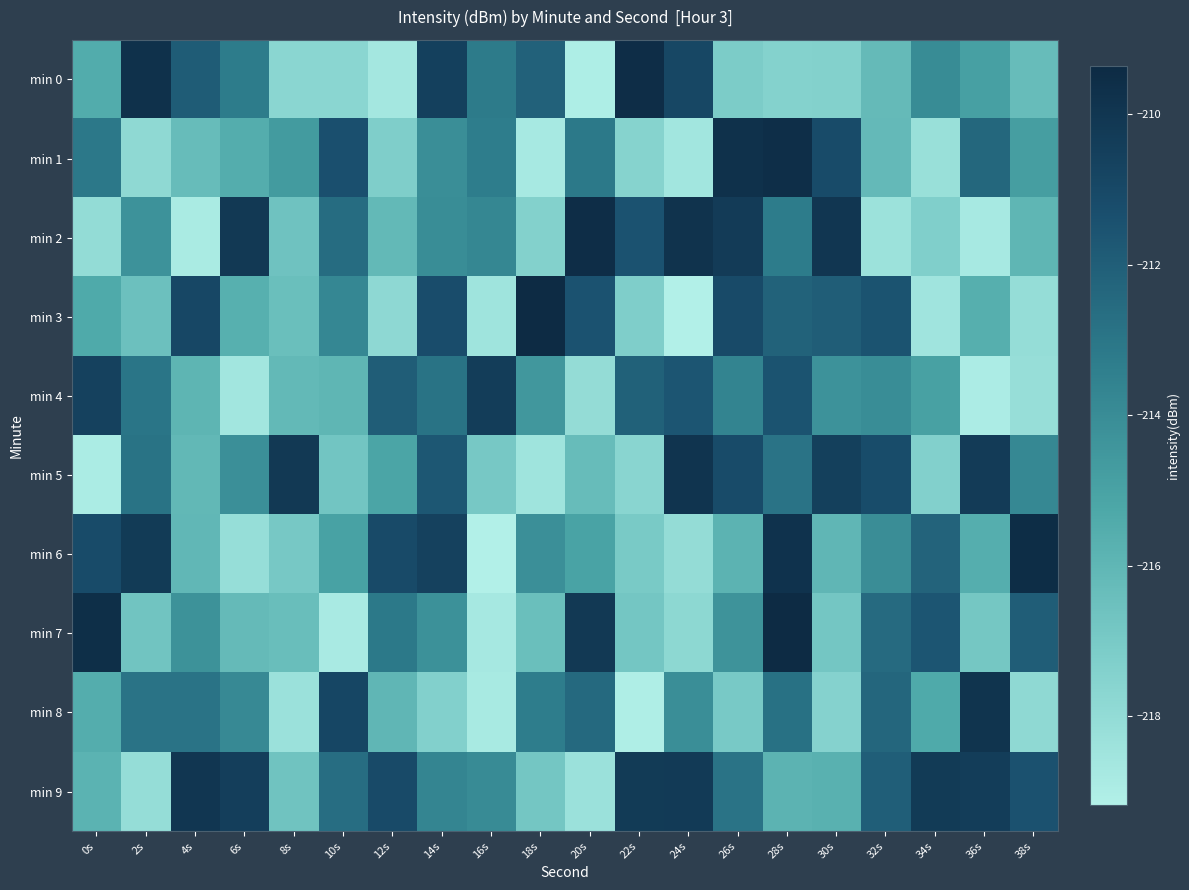

Which has a higher value, 16s or 8s?

16s